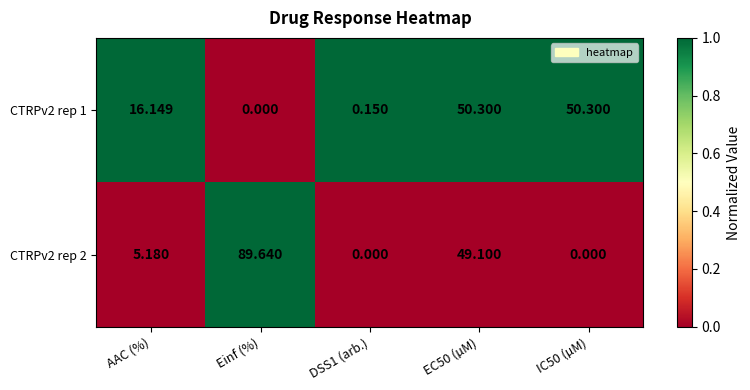

At which category does the chart reach its peak across all series?

Einf (%)